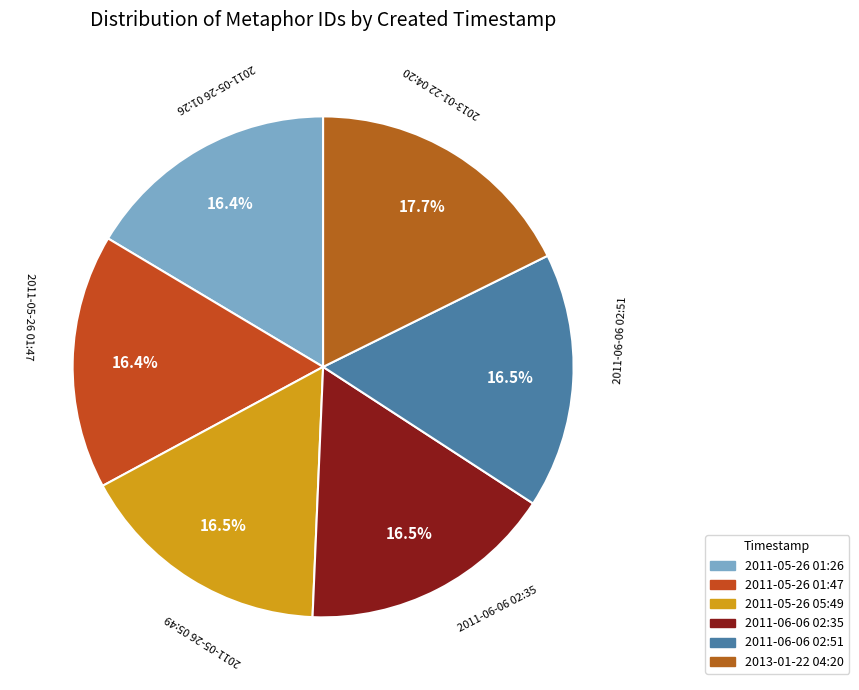

How many slices are in this pie chart?

6